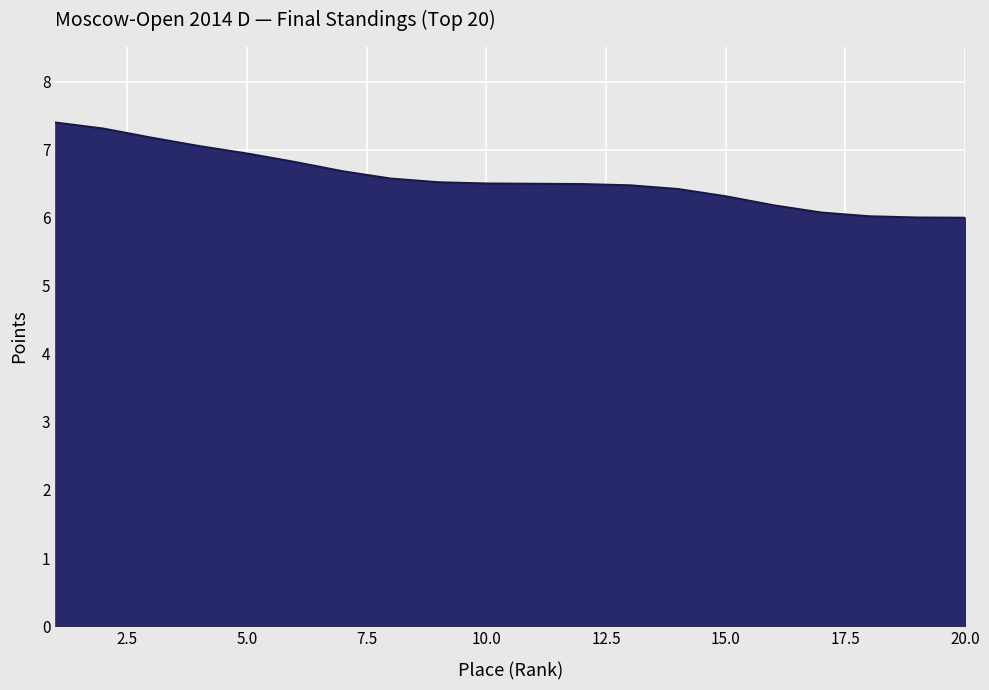

What is the greatest value displayed?

7.4